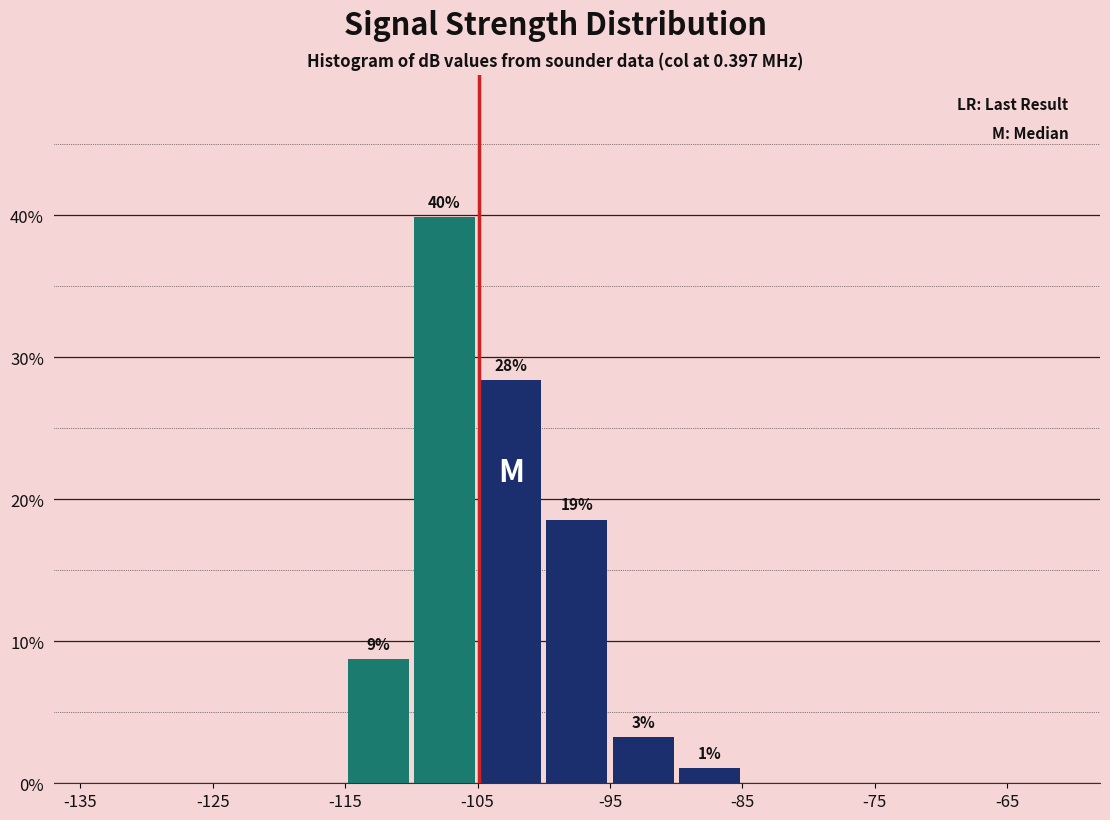

Which range on the x-axis has the tallest bar?

-110 to -105